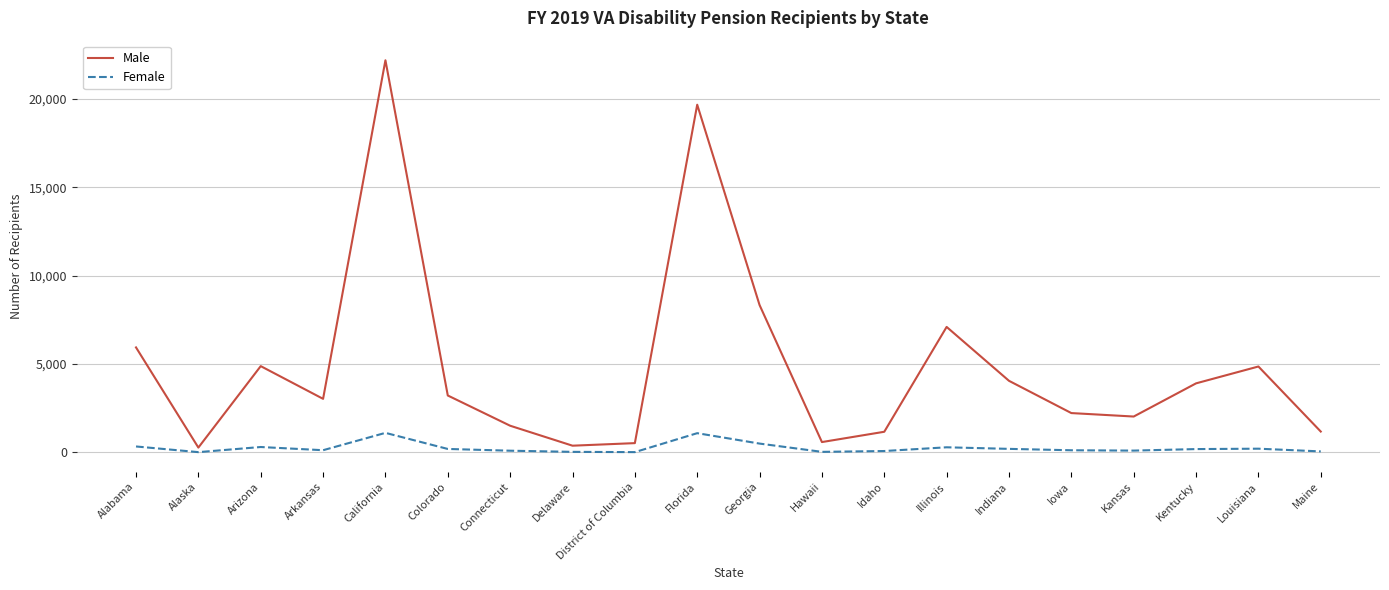

True or false: Female and Male cross at least once.

False